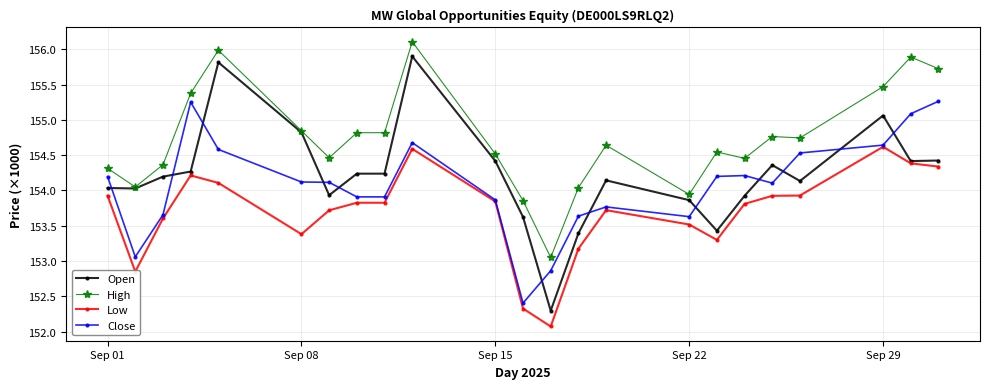

After their last crossing, which series has the higher values: Close or Open?

Close